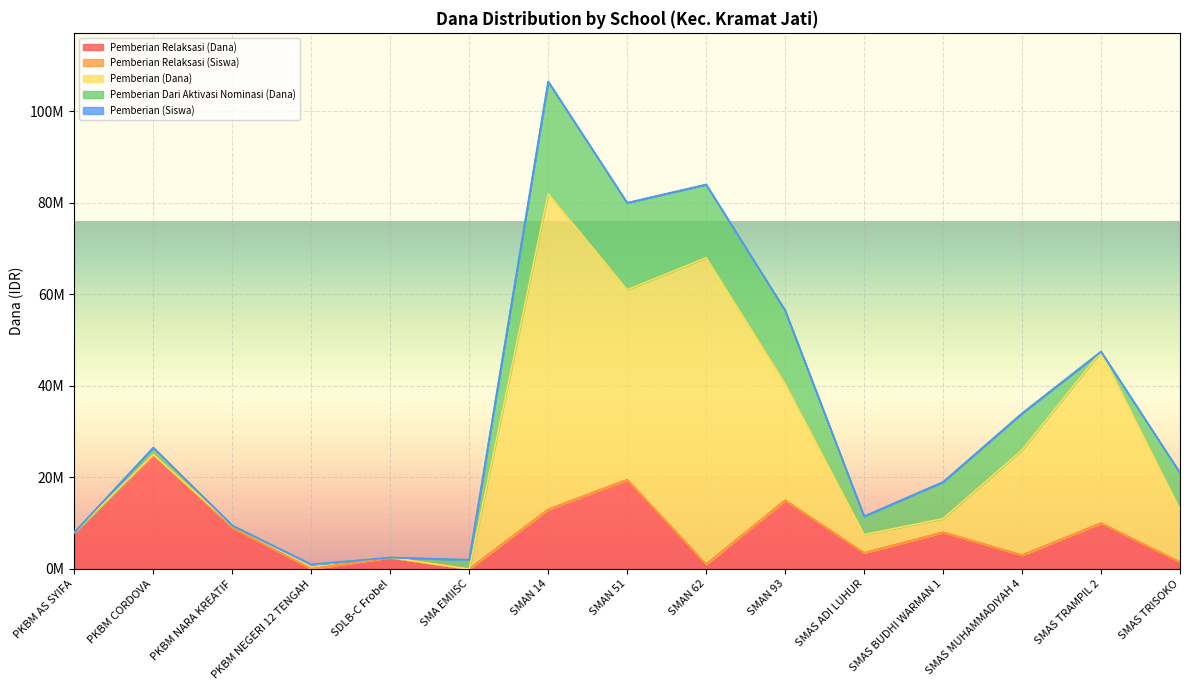

Between PKBM NARA KREATIF and SMAS MUHAMMADIYAH 4, which series saw the biggest shift?

Pemberian (Dana)